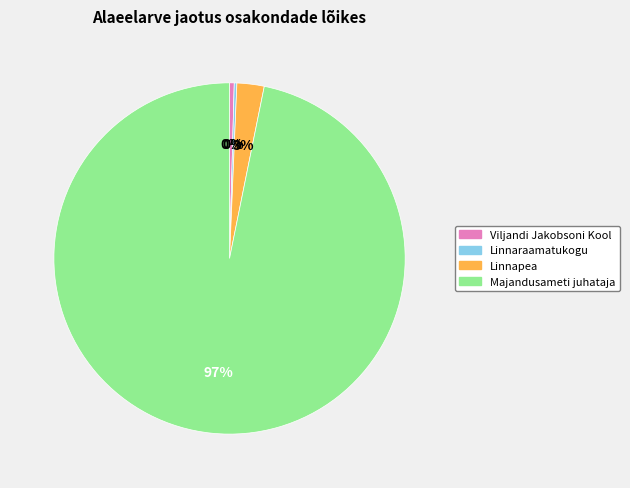

What is the ratio of the value at Linnapea to the value at Viljandi Jakobsoni Kool?

5.8